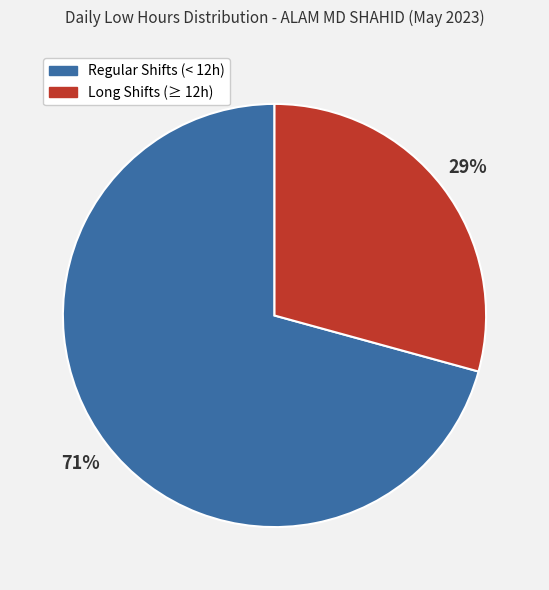

Is there a majority slice in this chart?

Yes